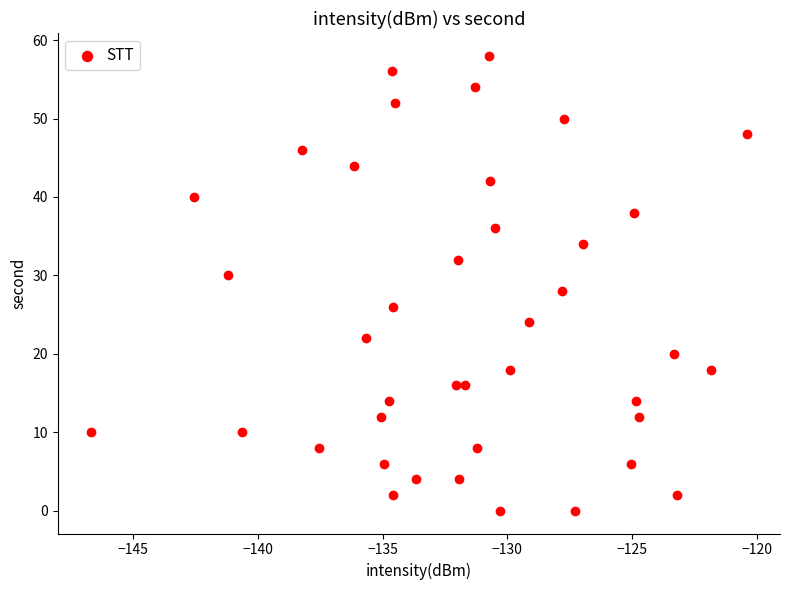

What is the range of Y values (max minus min)?

58